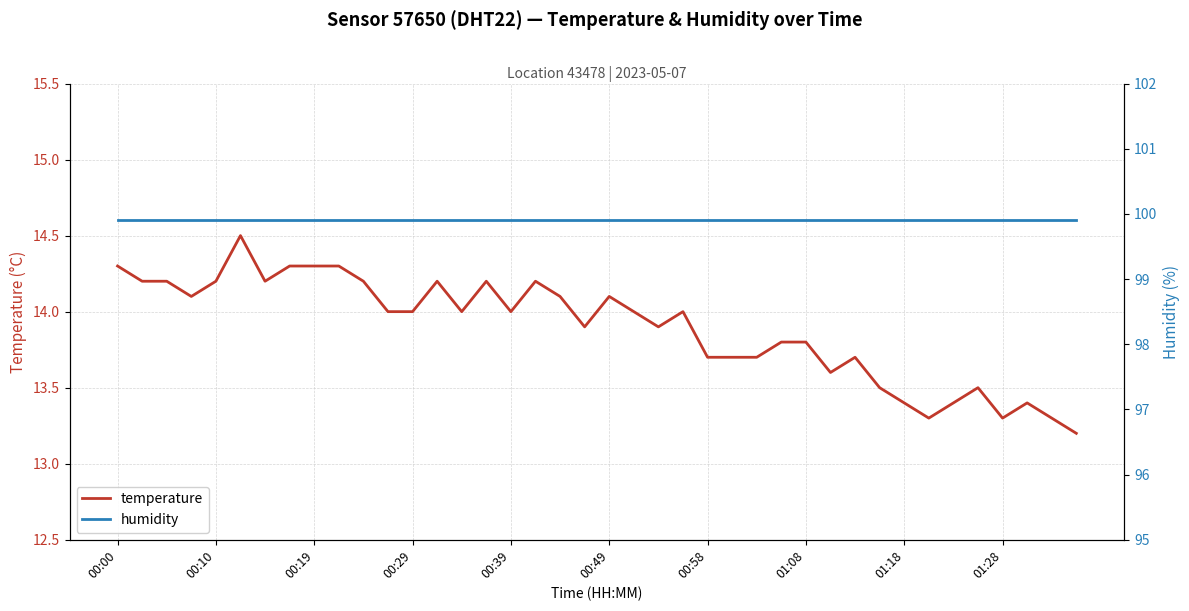

How many values in the temperature series exceed 14?

16